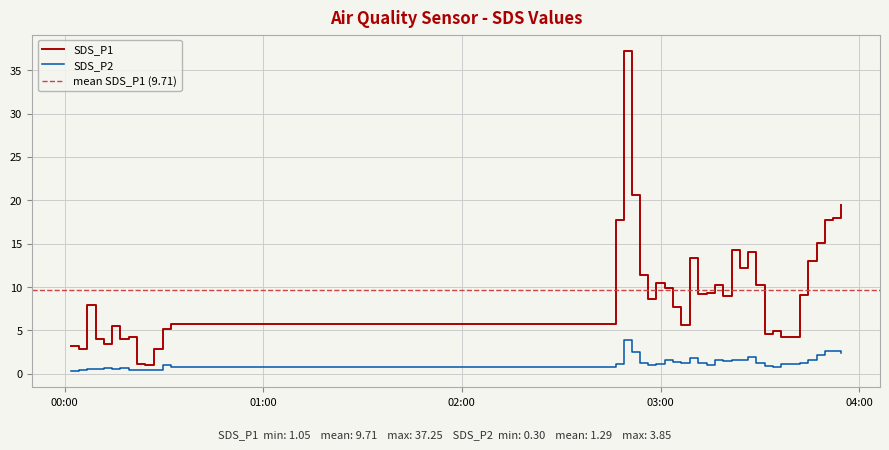

Reading left to right, extract all data points from this chart.

SDS_P1: 2024/04/12 00:01:51=3.2	2024/04/12 00:04:20=2.9	2024/04/12 00:06:54=7.9	2024/04/12 00:09:22=4.1	2024/04/12 00:11:49=3.4	2024/04/12 00:14:17=5.5	2024/04/12 00:16:44=4.0	2024/04/12 00:19:24=4.2	2024/04/12 00:21:52=1.1	2024/04/12 00:24:23=1.1	2024/04/12 00:27:08=2.9	2024/04/12 00:29:37=5.2	2024/04/12 00:32:13=5.8	2024/04/12 02:46:27=17.7	2024/04/12 02:48:54=37.2	2024/04/12 02:51:22=20.6	2024/04/12 02:53:50=11.3	2024/04/12 02:56:18=8.6	2024/04/12 02:58:45=10.4	2024/04/12 03:01:18=9.9	2024/04/12 03:03:46=7.7	2024/04/12 03:06:13=5.6	2024/04/12 03:08:52=13.3	2024/04/12 03:11:22=9.2	2024/04/12 03:13:53=9.3	2024/04/12 03:16:20=10.2	2024/04/12 03:18:53=9.0	2024/04/12 03:21:30=14.2	2024/04/12 03:23:57=12.2	2024/04/12 03:26:24=14.0	2024/04/12 03:28:58=10.3	2024/04/12 03:31:28=4.6	2024/04/12 03:33:55=5.0	2024/04/12 03:36:28=4.3	2024/04/12 03:42:03=9.1	2024/04/12 03:44:34=13.1	2024/04/12 03:47:08=15.1	2024/04/12 03:49:38=17.8	2024/04/12 03:52:11=17.9	2024/04/12 03:54:38=19.5
SDS_P2: 2024/04/12 00:01:51=0.3	2024/04/12 00:04:20=0.4	2024/04/12 00:06:54=0.6	2024/04/12 00:09:22=0.6	2024/04/12 00:11:49=0.7	2024/04/12 00:14:17=0.6	2024/04/12 00:16:44=0.7	2024/04/12 00:19:24=0.5	2024/04/12 00:21:52=0.4	2024/04/12 00:24:23=0.4	2024/04/12 00:27:08=0.5	2024/04/12 00:29:37=1.0	2024/04/12 00:32:13=0.8	2024/04/12 02:46:27=1.1	2024/04/12 02:48:54=3.9	2024/04/12 02:51:22=2.5	2024/04/12 02:53:50=1.3	2024/04/12 02:56:18=1.0	2024/04/12 02:58:45=1.1	2024/04/12 03:01:18=1.6	2024/04/12 03:03:46=1.4	2024/04/12 03:06:13=1.2	2024/04/12 03:08:52=1.8	2024/04/12 03:11:22=1.2	2024/04/12 03:13:53=1.0	2024/04/12 03:16:20=1.6	2024/04/12 03:18:53=1.5	2024/04/12 03:21:30=1.6	2024/04/12 03:23:57=1.6	2024/04/12 03:26:24=2.0	2024/04/12 03:28:58=1.2	2024/04/12 03:31:28=0.9	2024/04/12 03:33:55=0.8	2024/04/12 03:36:28=1.1	2024/04/12 03:42:03=1.2	2024/04/12 03:44:34=1.6	2024/04/12 03:47:08=2.1	2024/04/12 03:49:38=2.6	2024/04/12 03:52:11=2.7	2024/04/12 03:54:38=2.4